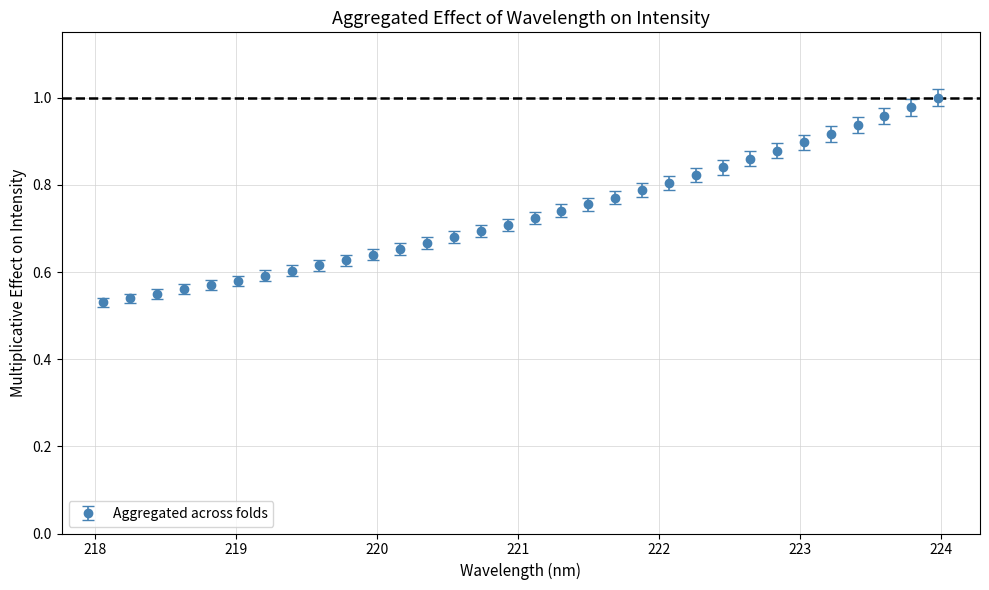

What is the sum of all values?

23.5